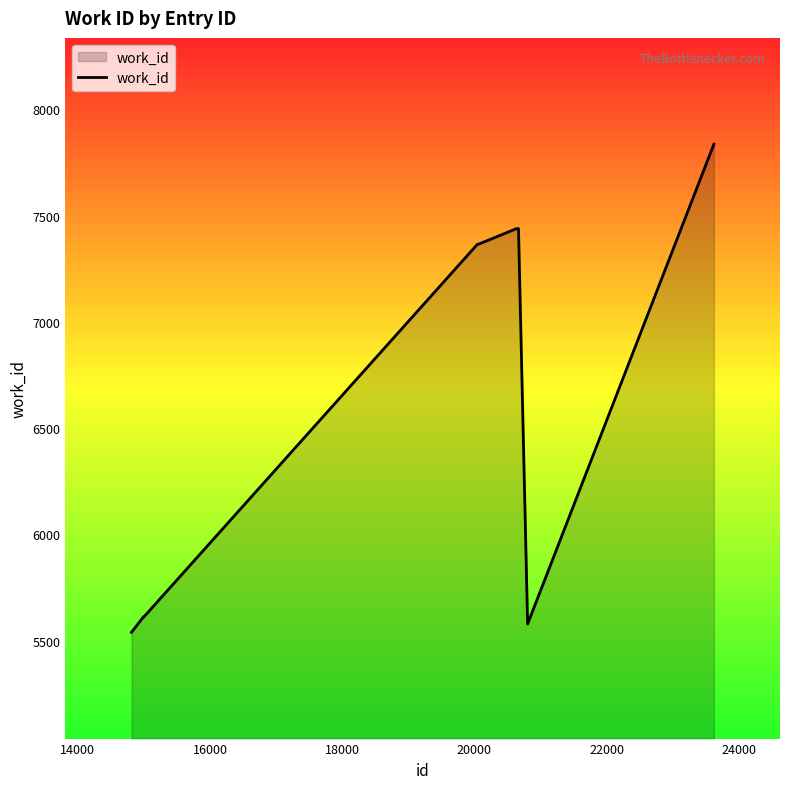

What is the difference between the maximum and minimum values?

2296